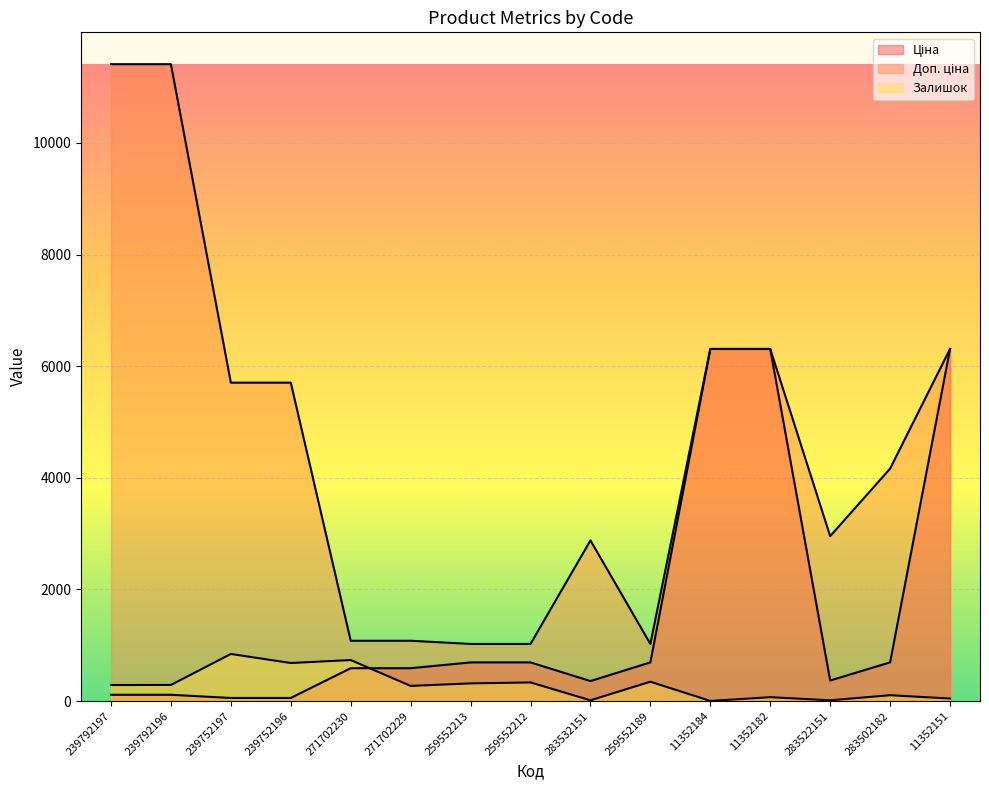

At how many categories does at least one series exceed 2727?

10